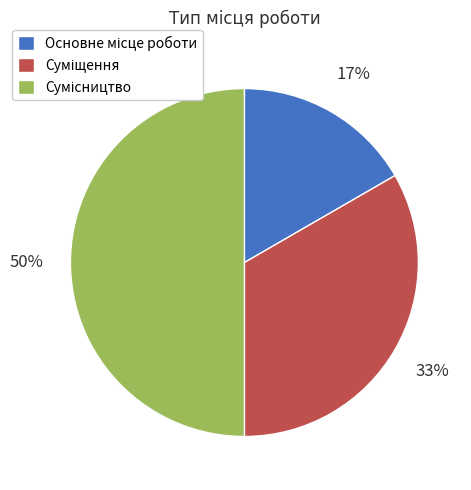

To the nearest percent, what is the average slice percentage?

33%